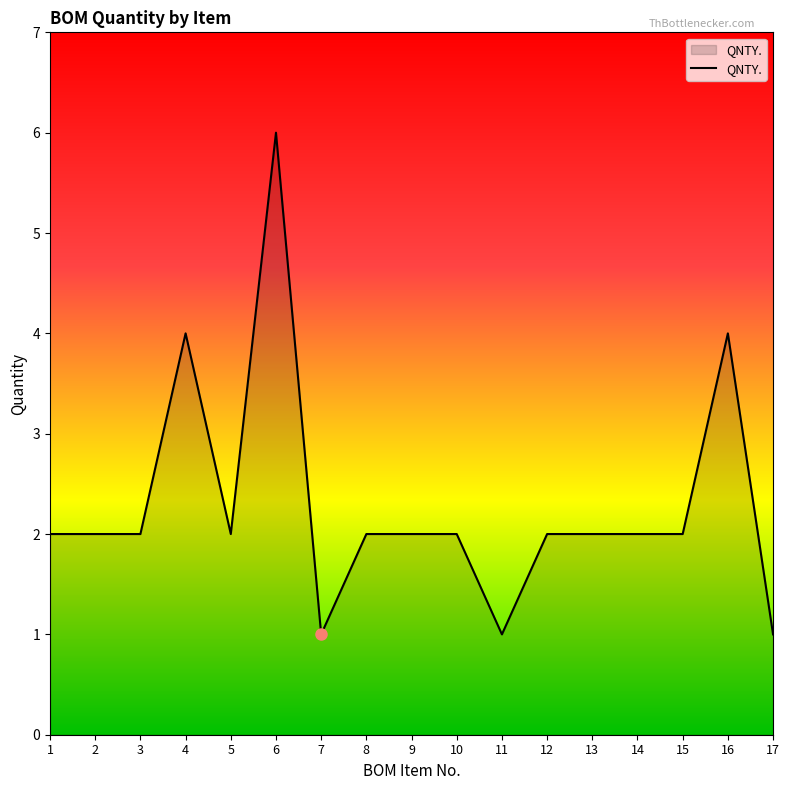

What is the sum of the values at 15 and 7?

3